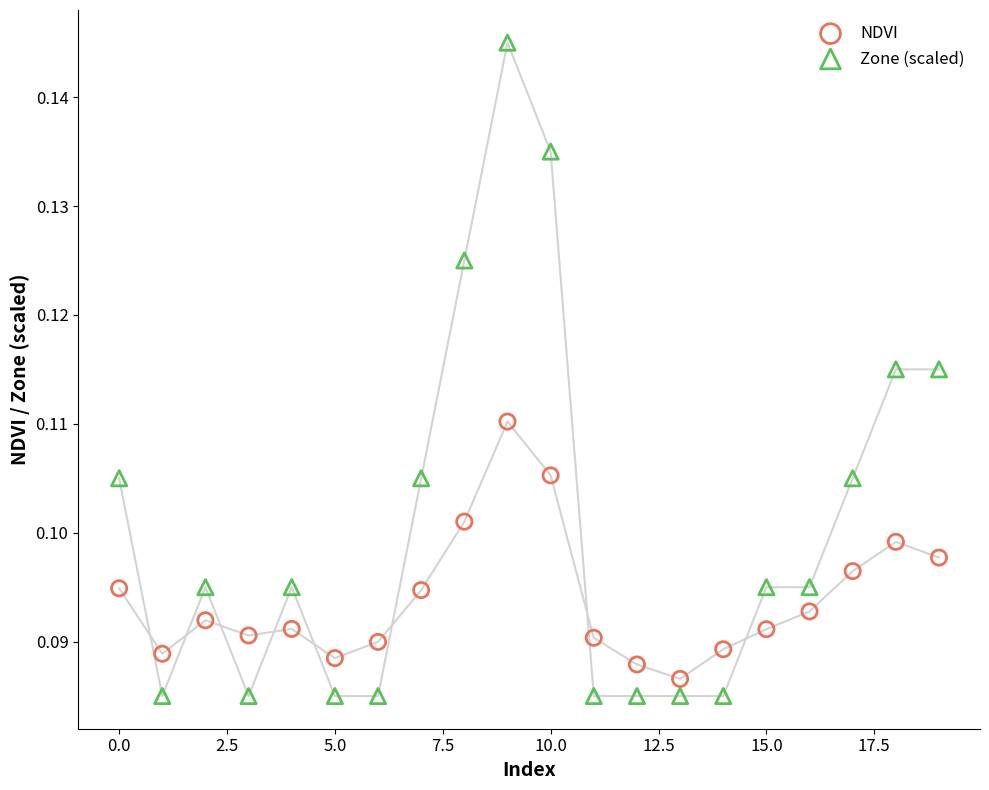

Which series contains the highest Y value?

Zone (scaled)